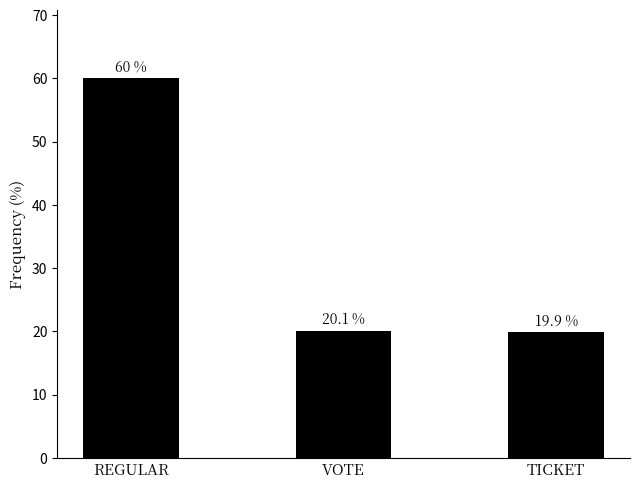

What is the ratio of the value at TICKET to the value at VOTE?

1.0